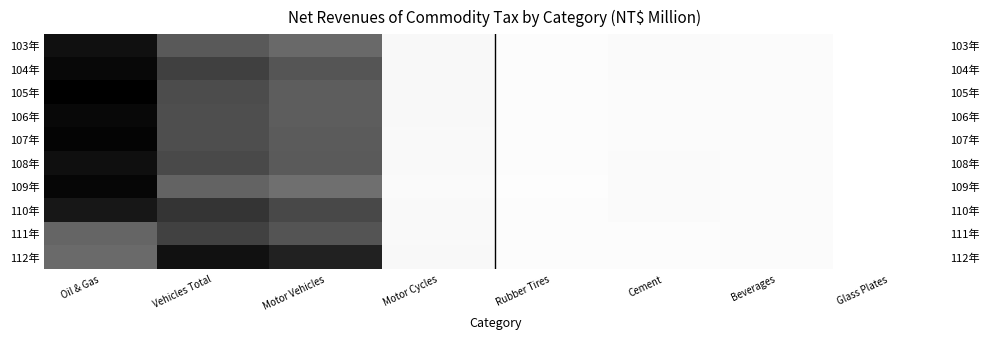

Rank the series by their maximum value, from highest to lowest.

105年, 107年, 109年, 104年, 106年, 108年, 103年, 112年, 110年, 111年